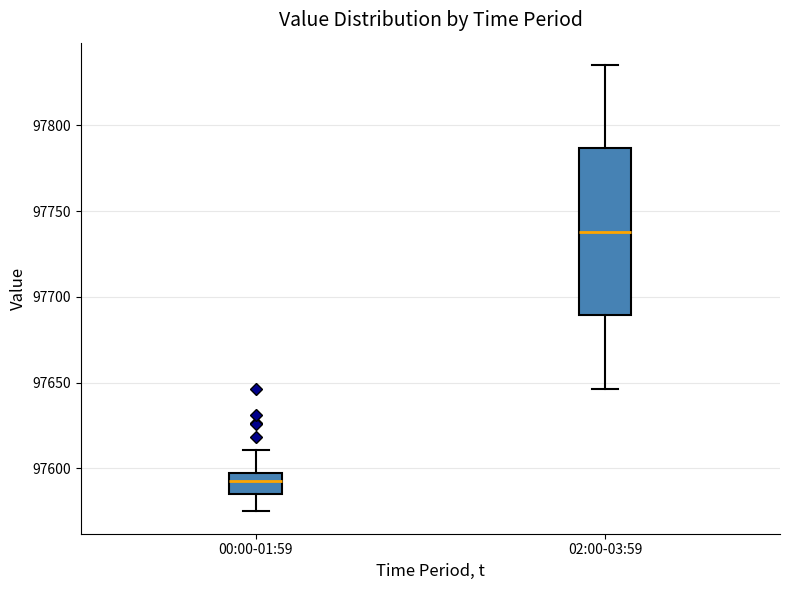

Comparing the boxes themselves (not the whiskers), which one is the tallest?

02:00-03:59